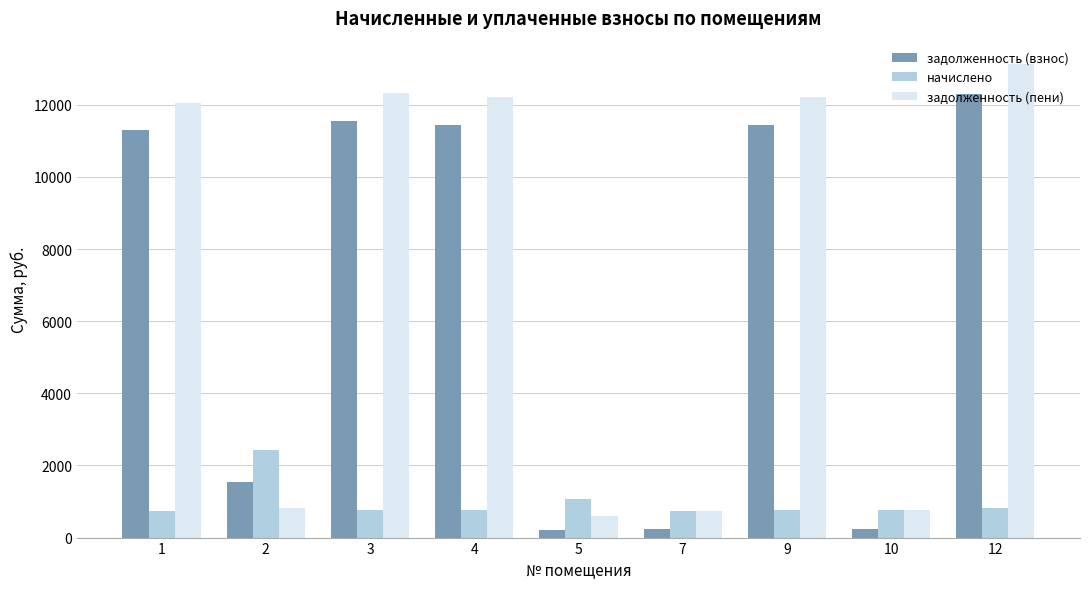

Where is задолженность (пени) nearest to the value 6854?

1